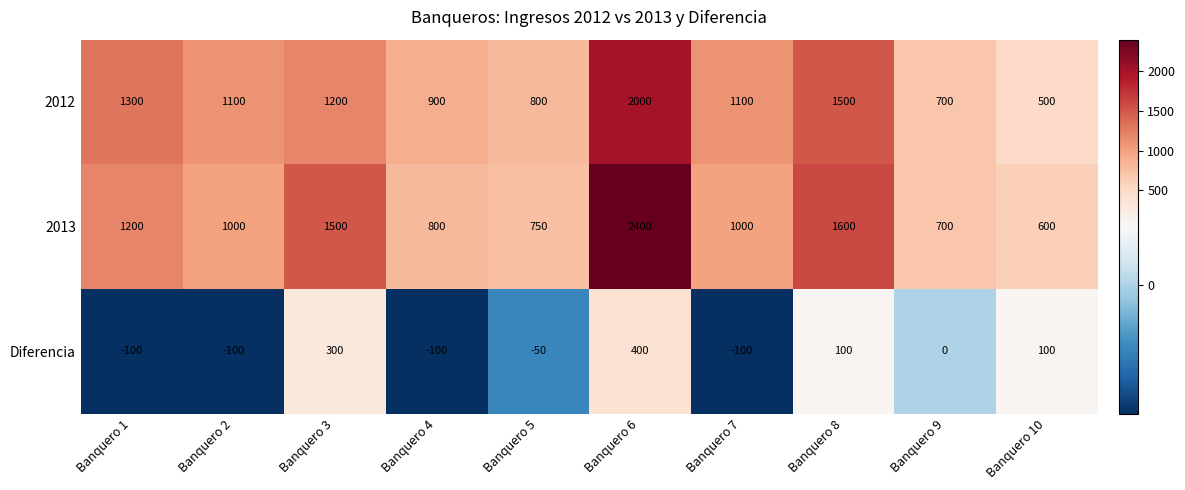

What is the maximum value shown in the chart?

2400